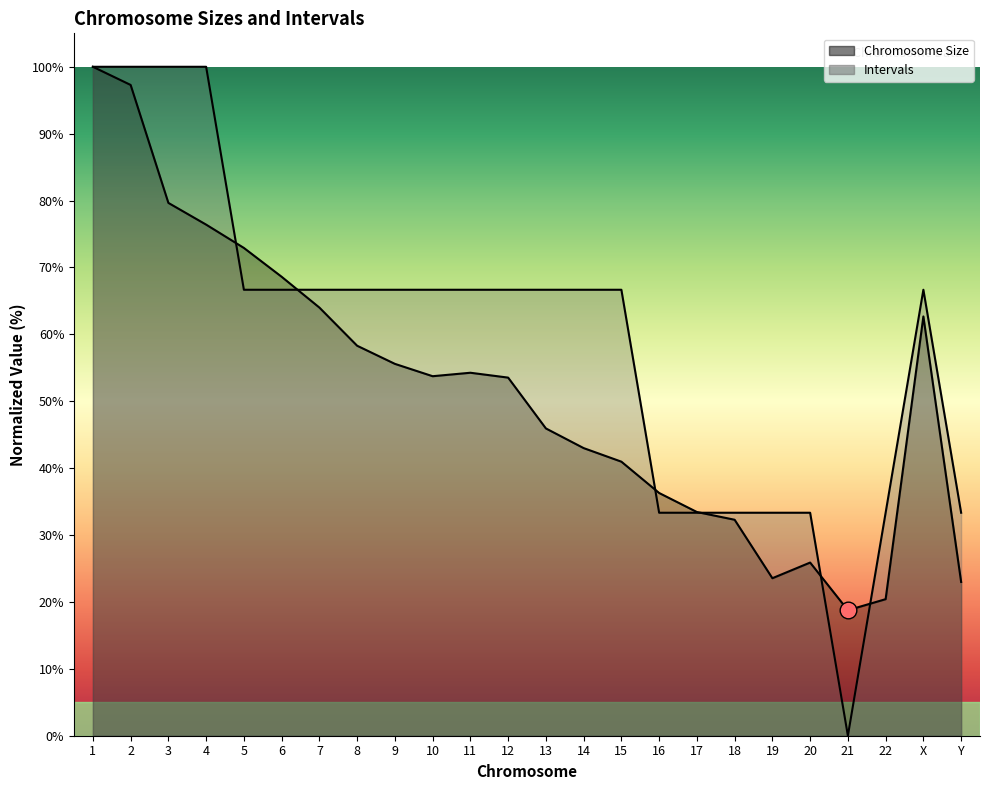

What is the difference between the maximum and second lowest values in the Intervals series?

66.7